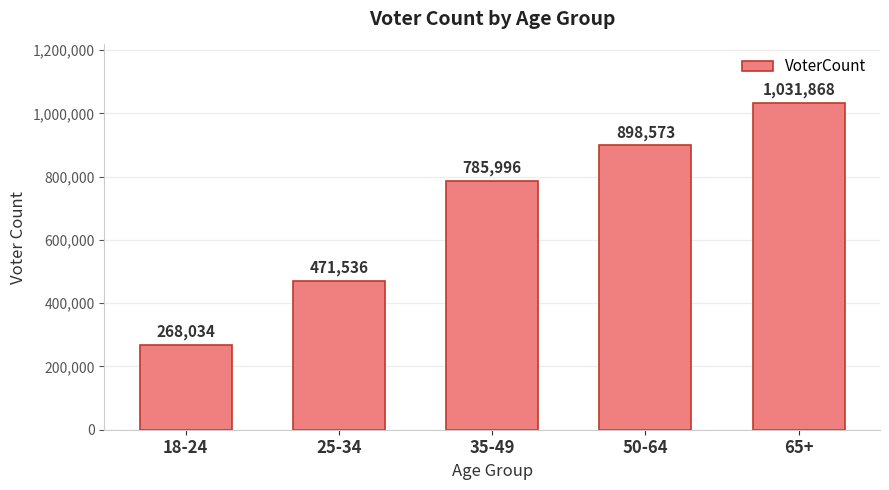

What is the average value?

691201